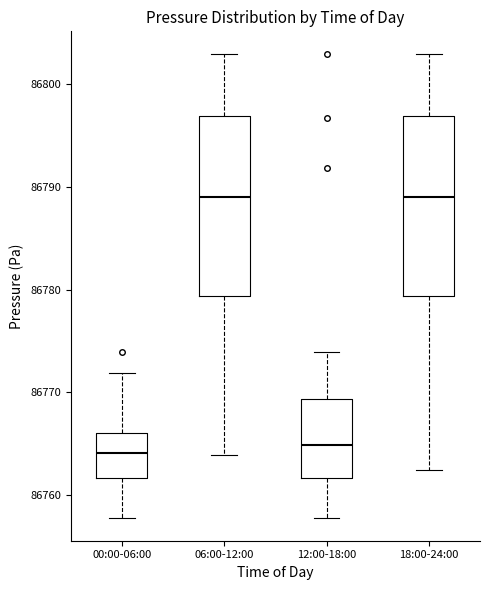

Reading left to right, read every box against the y-axis: the position of its median line, the range the box covers, and the ends of its whiskers. The values are not printed on the chart, so give them approximately, as read against the axis.

00:00-06:00: median 86764, box 86762 to 86766, whiskers 86758 to 86772
06:00-12:00: median 86789, box 86779 to 86797, whiskers 86764 to 86803
12:00-18:00: median 86765, box 86762 to 86769, whiskers 86758 to 86774
18:00-24:00: median 86789, box 86779 to 86797, whiskers 86762 to 86803